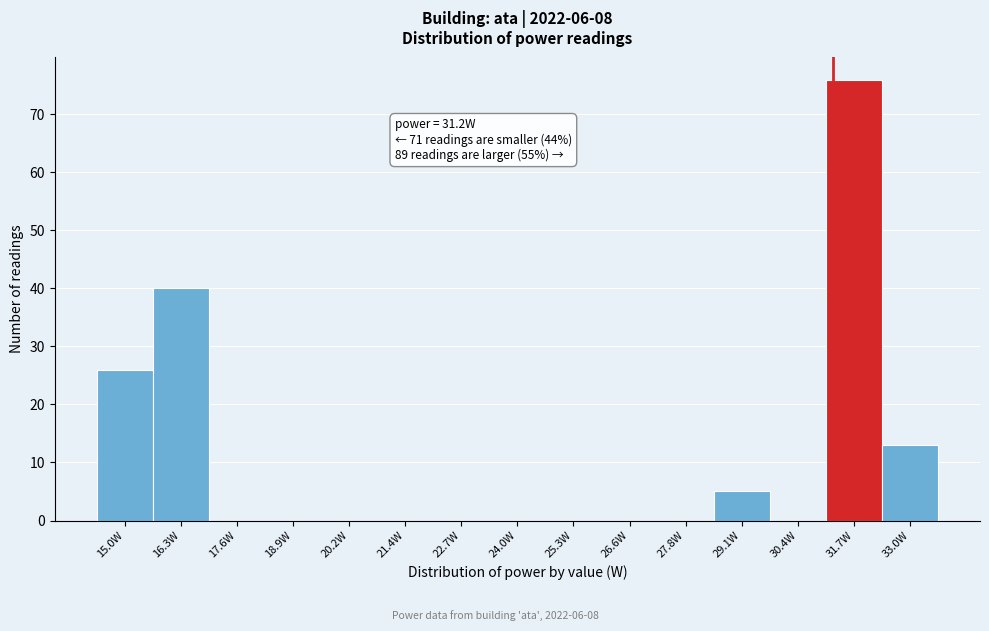

Which range on the x-axis has the tallest bar?

31.04 to 32.32